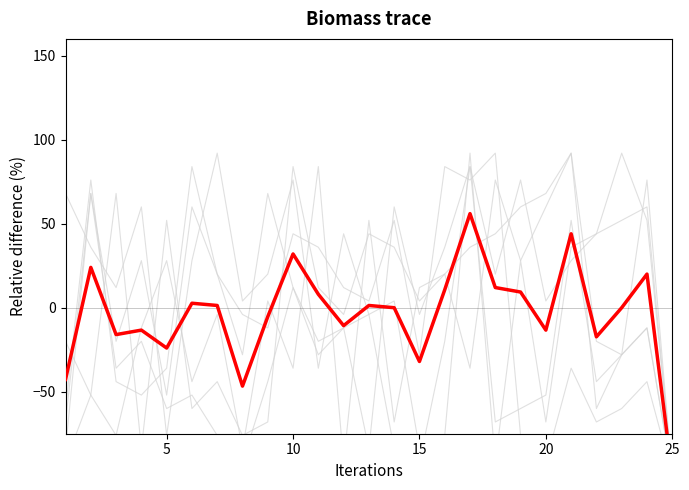

What is the smallest value displayed?

-100.0